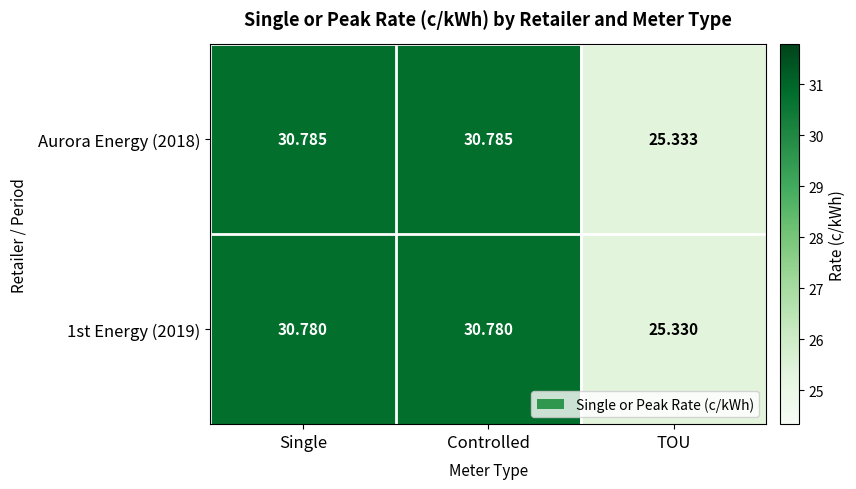

Is the value of 1st Energy (2019) at Controlled greater than the value of Aurora Energy (2018) at Controlled?

No